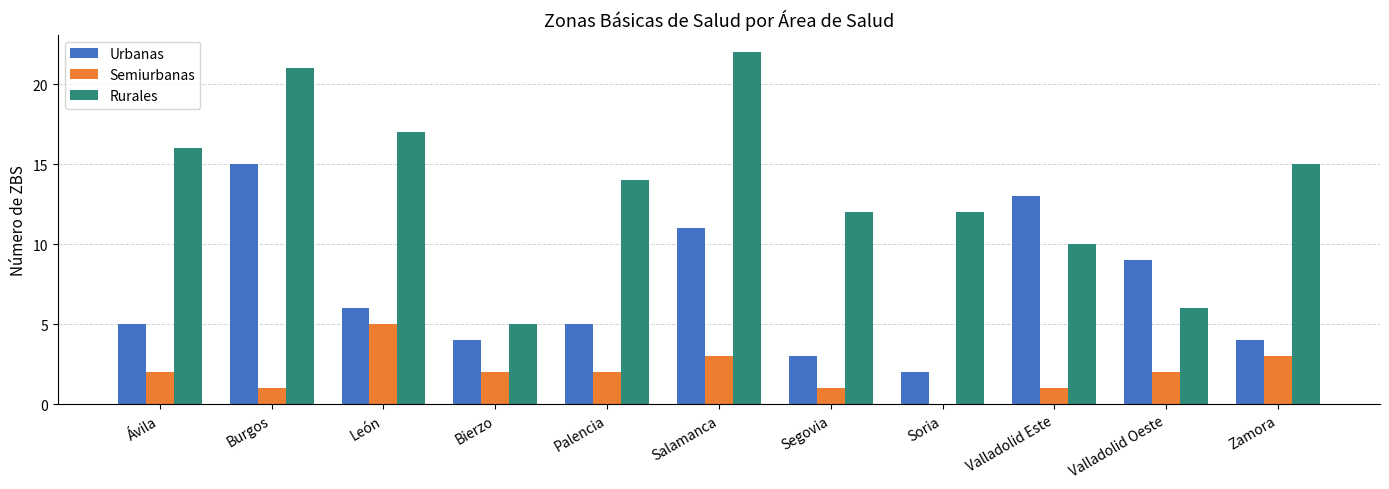

Reading left to right, extract all data points from this chart.

Urbanas: Ávila=5	Burgos=15	León=6	Bierzo=4	Palencia=5	Salamanca=11	Segovia=3	Soria=2	Valladolid Este=13	Valladolid Oeste=9	Zamora=4
Semiurbanas: Ávila=2	Burgos=1	León=5	Bierzo=2	Palencia=2	Salamanca=3	Segovia=1	Soria=0	Valladolid Este=1	Valladolid Oeste=2	Zamora=3
Rurales: Ávila=16	Burgos=21	León=17	Bierzo=5	Palencia=14	Salamanca=22	Segovia=12	Soria=12	Valladolid Este=10	Valladolid Oeste=6	Zamora=15